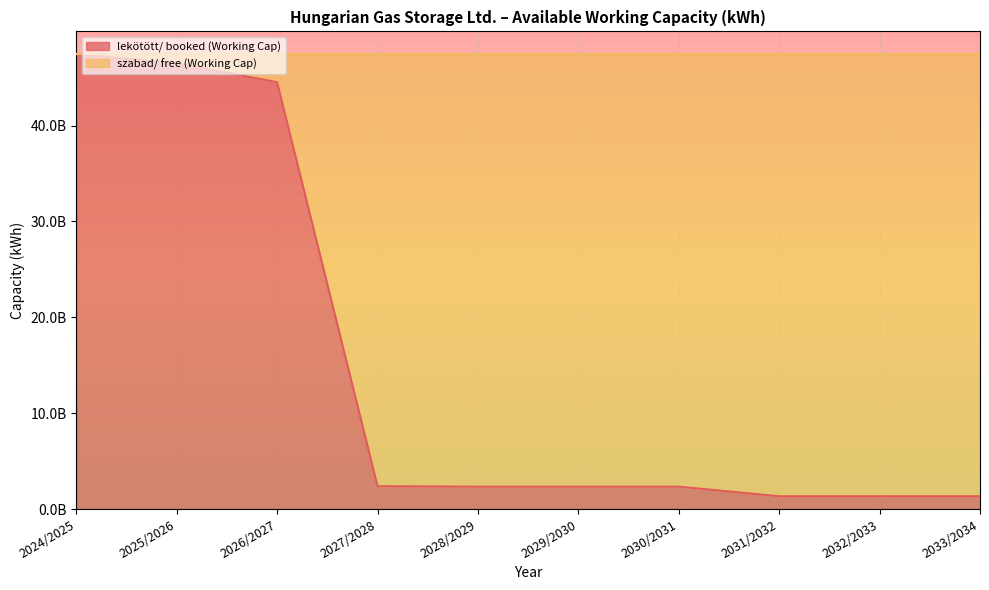

List the labels in order of value, smallest first.

2031/2032, 2032/2033, 2033/2034, 2028/2029, 2029/2030, 2030/2031, 2027/2028, 2026/2027, 2025/2026, 2024/2025